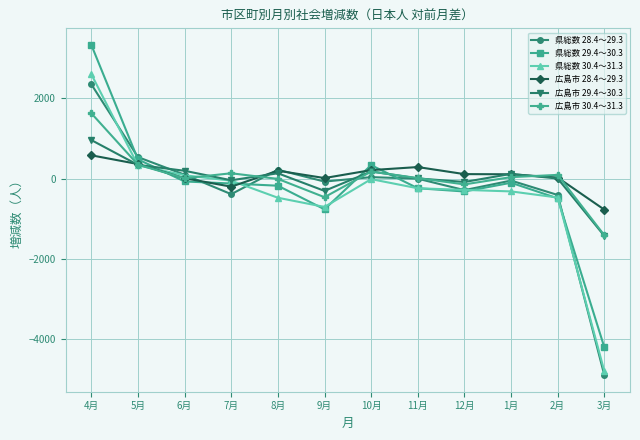

Is it true that 県総数 29.4～30.3 equals 3336 at 4月?

True